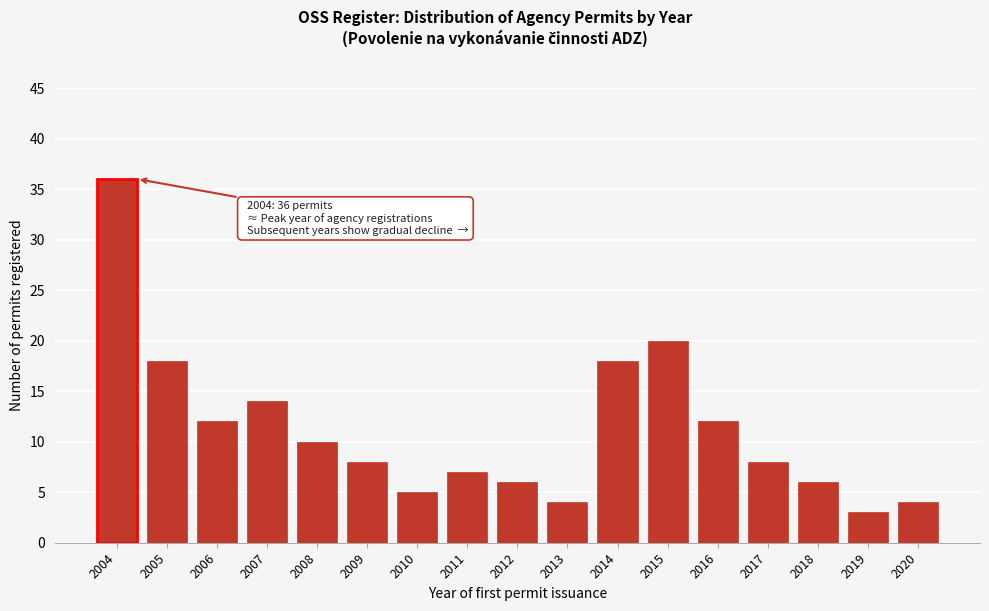

Reading left to right, what are all the values shown in this chart?

2004=36	2005=18	2006=12	2007=14	2008=10	2009=8	2010=5	2011=7	2012=6	2013=4	2014=18	2015=20	2016=12	2017=8	2018=6	2019=3	2020=4